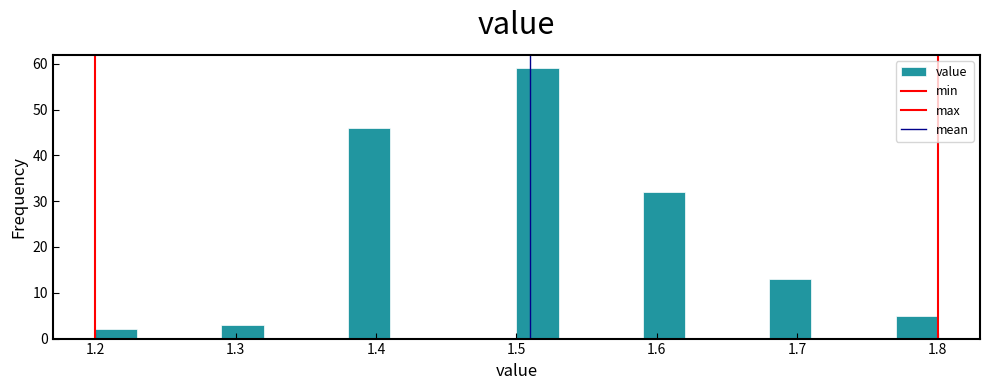

Read against the x-axis, roughly where is the centre of the tallest bar?

1.52